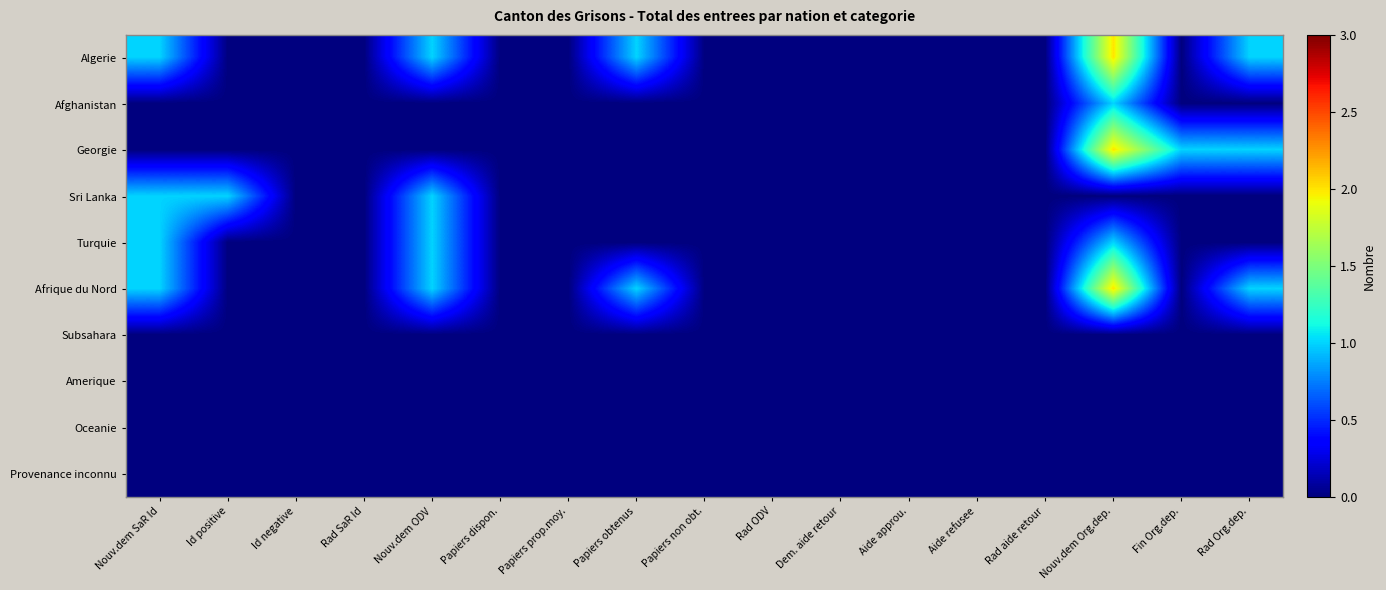

Reading left to right, what are all the values shown in this chart?

Algerie: Nouv.dem SaR Id=1	Id positive=0	Id negative=0	Rad SaR Id=0	Nouv.dem ODV=1	Papiers dispon.=0	Papiers prop.moy.=0	Papiers obtenus=1	Papiers non obt.=0	Rad ODV=0	Dem. aide retour=0	Aide approu.=0	Aide refusee=0	Rad aide retour=0	Nouv.dem Org.dep.=2	Fin Org.dep.=0	Rad Org.dep.=1
Afghanistan: Nouv.dem SaR Id=0	Id positive=0	Id negative=0	Rad SaR Id=0	Nouv.dem ODV=0	Papiers dispon.=0	Papiers prop.moy.=0	Papiers obtenus=0	Papiers non obt.=0	Rad ODV=0	Dem. aide retour=0	Aide approu.=0	Aide refusee=0	Rad aide retour=0	Nouv.dem Org.dep.=1	Fin Org.dep.=0	Rad Org.dep.=0
Georgie: Nouv.dem SaR Id=0	Id positive=0	Id negative=0	Rad SaR Id=0	Nouv.dem ODV=0	Papiers dispon.=0	Papiers prop.moy.=0	Papiers obtenus=0	Papiers non obt.=0	Rad ODV=0	Dem. aide retour=0	Aide approu.=0	Aide refusee=0	Rad aide retour=0	Nouv.dem Org.dep.=2	Fin Org.dep.=1	Rad Org.dep.=1
Sri Lanka: Nouv.dem SaR Id=1	Id positive=1	Id negative=0	Rad SaR Id=0	Nouv.dem ODV=1	Papiers dispon.=0	Papiers prop.moy.=0	Papiers obtenus=0	Papiers non obt.=0	Rad ODV=0	Dem. aide retour=0	Aide approu.=0	Aide refusee=0	Rad aide retour=0	Nouv.dem Org.dep.=0	Fin Org.dep.=0	Rad Org.dep.=0
Turquie: Nouv.dem SaR Id=1	Id positive=0	Id negative=0	Rad SaR Id=0	Nouv.dem ODV=1	Papiers dispon.=0	Papiers prop.moy.=0	Papiers obtenus=0	Papiers non obt.=0	Rad ODV=0	Dem. aide retour=0	Aide approu.=0	Aide refusee=0	Rad aide retour=0	Nouv.dem Org.dep.=1	Fin Org.dep.=0	Rad Org.dep.=0
Afrique du Nord: Nouv.dem SaR Id=1	Id positive=0	Id negative=0	Rad SaR Id=0	Nouv.dem ODV=1	Papiers dispon.=0	Papiers prop.moy.=0	Papiers obtenus=1	Papiers non obt.=0	Rad ODV=0	Dem. aide retour=0	Aide approu.=0	Aide refusee=0	Rad aide retour=0	Nouv.dem Org.dep.=2	Fin Org.dep.=0	Rad Org.dep.=1
Subsahara: Nouv.dem SaR Id=0	Id positive=0	Id negative=0	Rad SaR Id=0	Nouv.dem ODV=0	Papiers dispon.=0	Papiers prop.moy.=0	Papiers obtenus=0	Papiers non obt.=0	Rad ODV=0	Dem. aide retour=0	Aide approu.=0	Aide refusee=0	Rad aide retour=0	Nouv.dem Org.dep.=0	Fin Org.dep.=0	Rad Org.dep.=0
Amerique: Nouv.dem SaR Id=0	Id positive=0	Id negative=0	Rad SaR Id=0	Nouv.dem ODV=0	Papiers dispon.=0	Papiers prop.moy.=0	Papiers obtenus=0	Papiers non obt.=0	Rad ODV=0	Dem. aide retour=0	Aide approu.=0	Aide refusee=0	Rad aide retour=0	Nouv.dem Org.dep.=0	Fin Org.dep.=0	Rad Org.dep.=0
Oceanie: Nouv.dem SaR Id=0	Id positive=0	Id negative=0	Rad SaR Id=0	Nouv.dem ODV=0	Papiers dispon.=0	Papiers prop.moy.=0	Papiers obtenus=0	Papiers non obt.=0	Rad ODV=0	Dem. aide retour=0	Aide approu.=0	Aide refusee=0	Rad aide retour=0	Nouv.dem Org.dep.=0	Fin Org.dep.=0	Rad Org.dep.=0
Provenance inconnu: Nouv.dem SaR Id=0	Id positive=0	Id negative=0	Rad SaR Id=0	Nouv.dem ODV=0	Papiers dispon.=0	Papiers prop.moy.=0	Papiers obtenus=0	Papiers non obt.=0	Rad ODV=0	Dem. aide retour=0	Aide approu.=0	Aide refusee=0	Rad aide retour=0	Nouv.dem Org.dep.=0	Fin Org.dep.=0	Rad Org.dep.=0